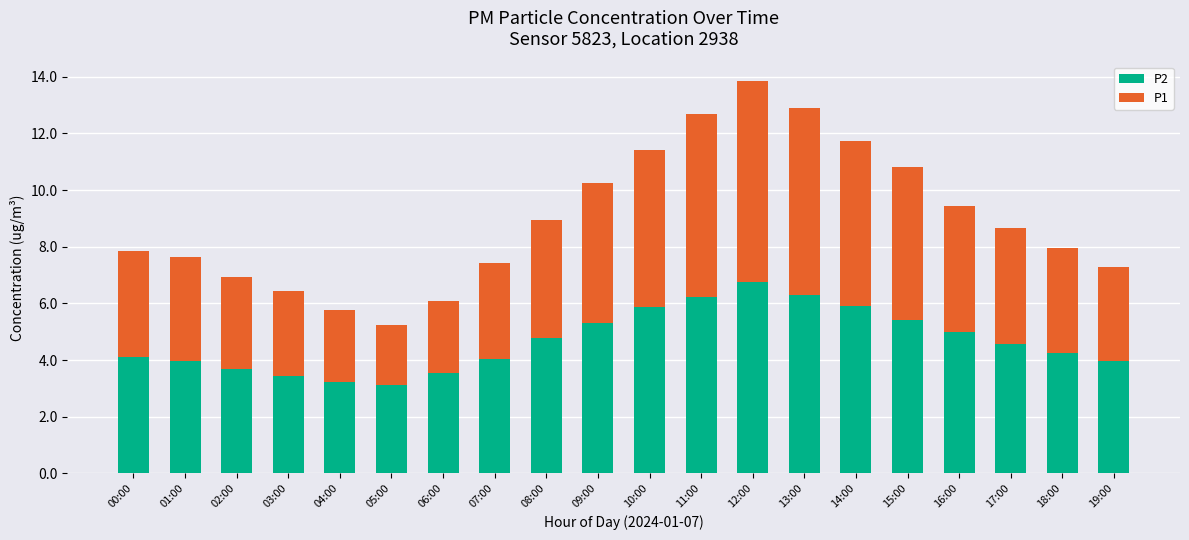

How many series are shown in this chart?

2